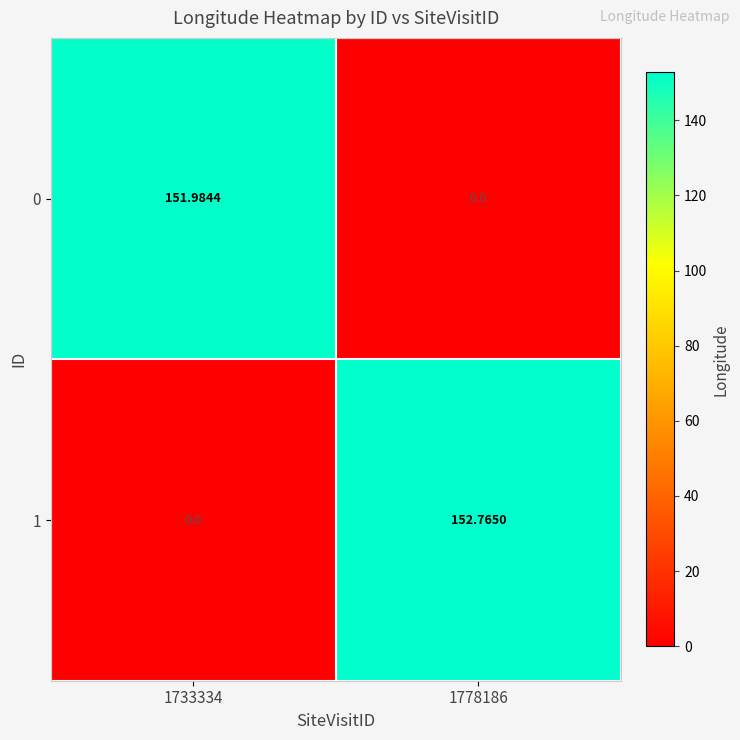

Is the value of 1 at 1733334 greater than the value of 0 at 1733334?

No